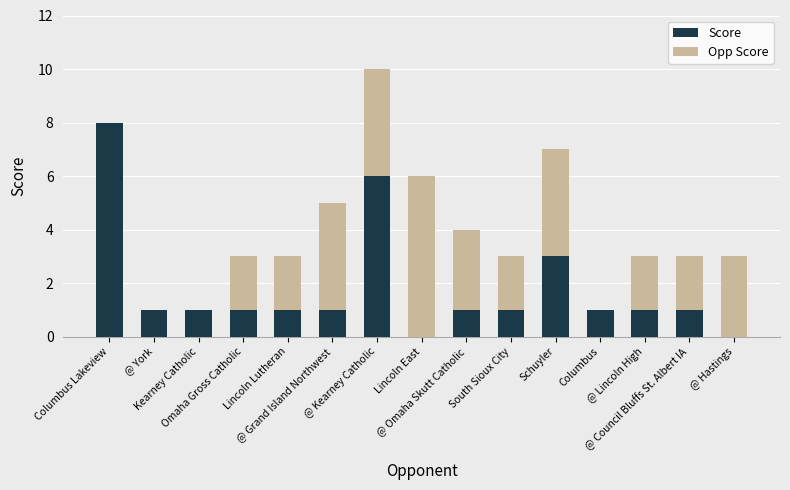

What is the sum of all Score values?

27